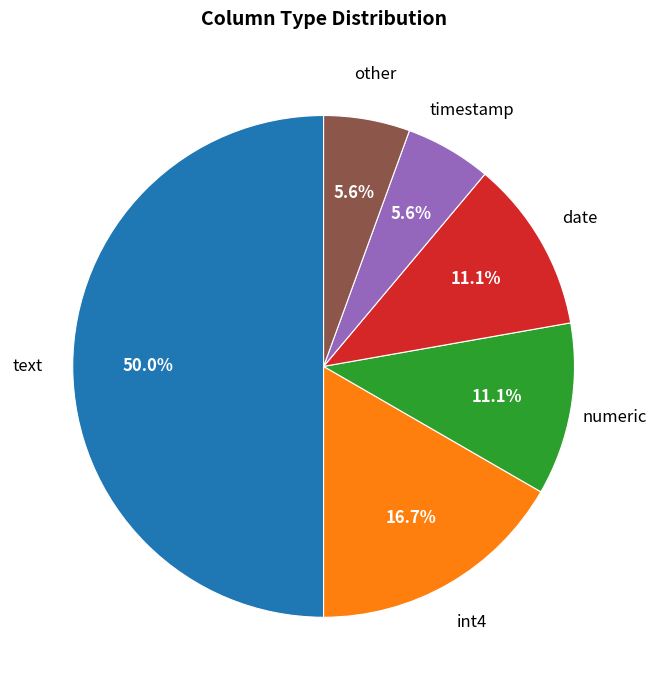

What is the largest slice in the pie chart?

text